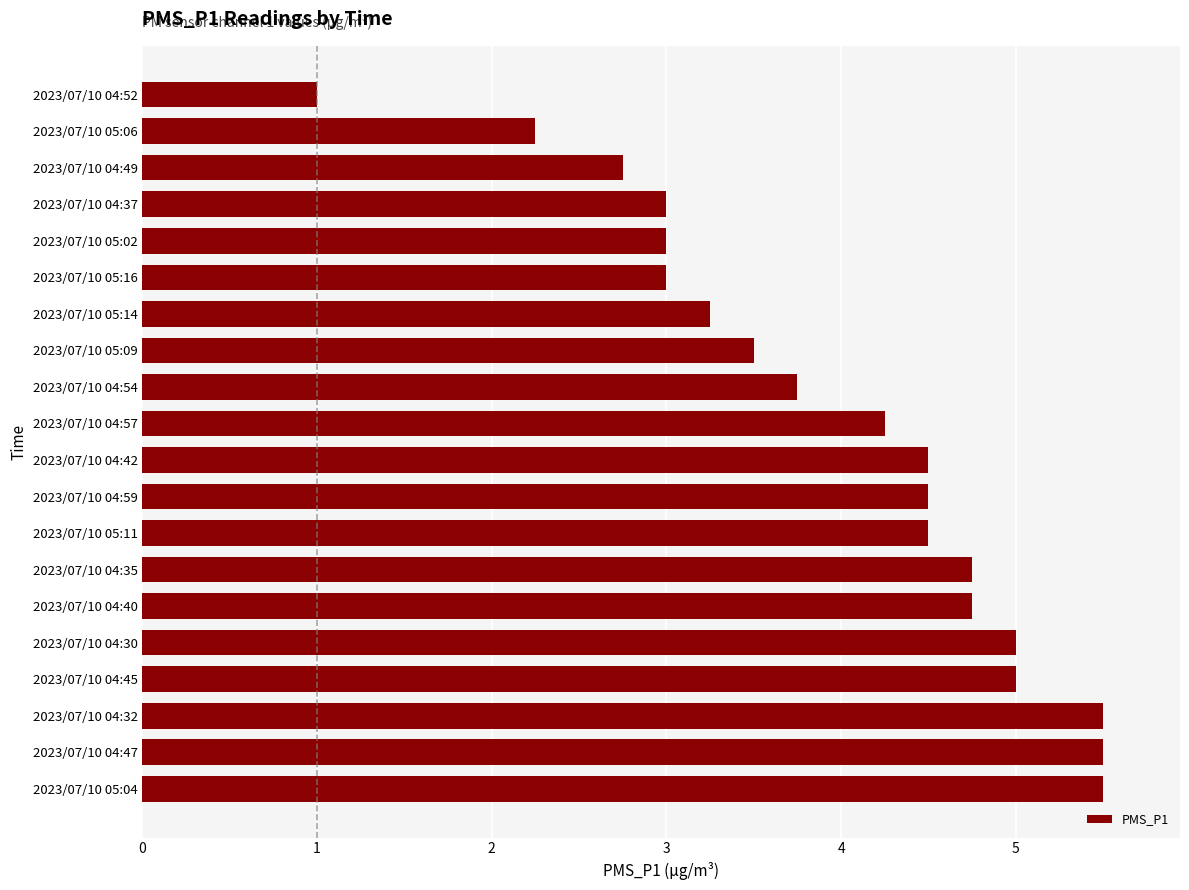

How many series are shown in this chart?

1